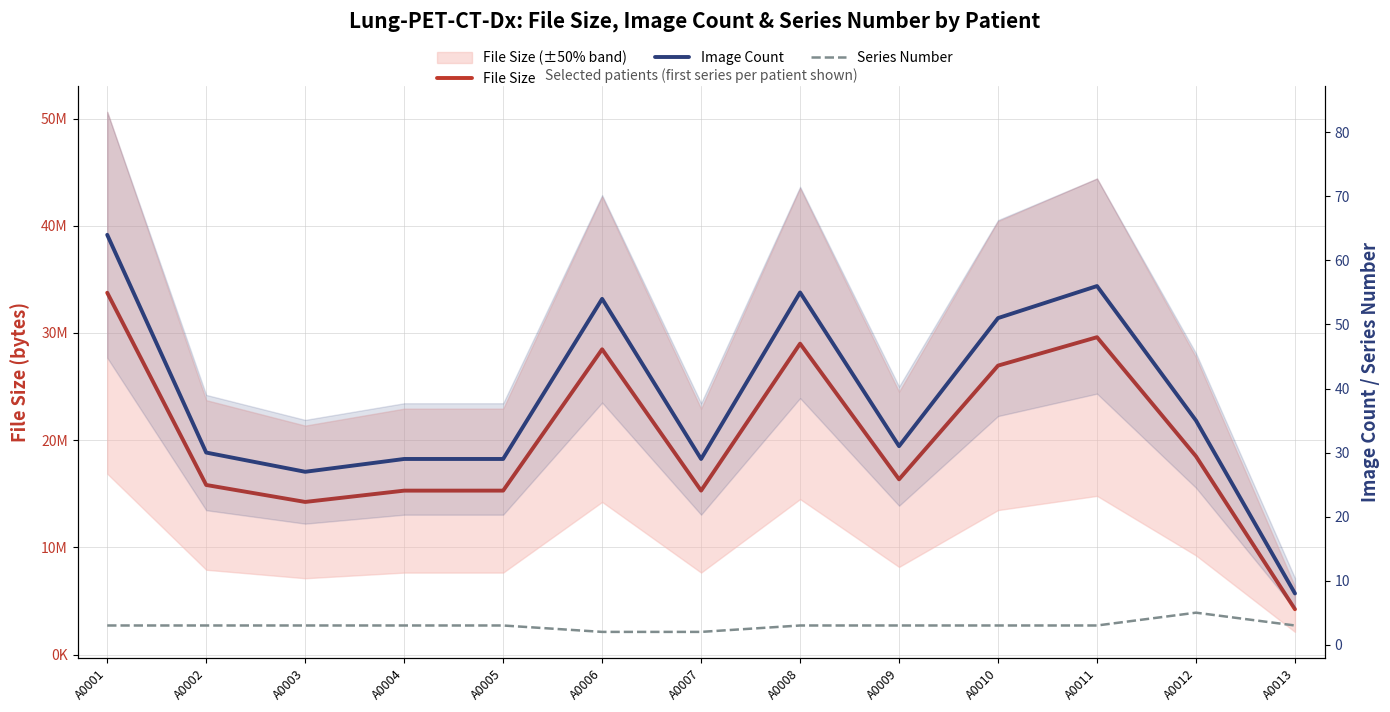

How many Series Number values are between 3 and 4?

10